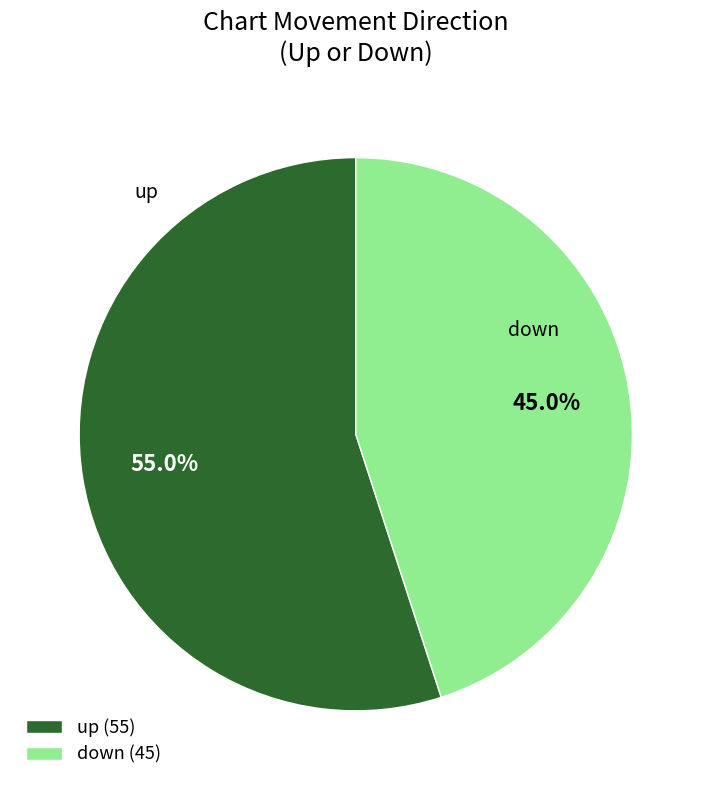

To the nearest percent, what is the difference between the largest and smallest slice percentages?

10%